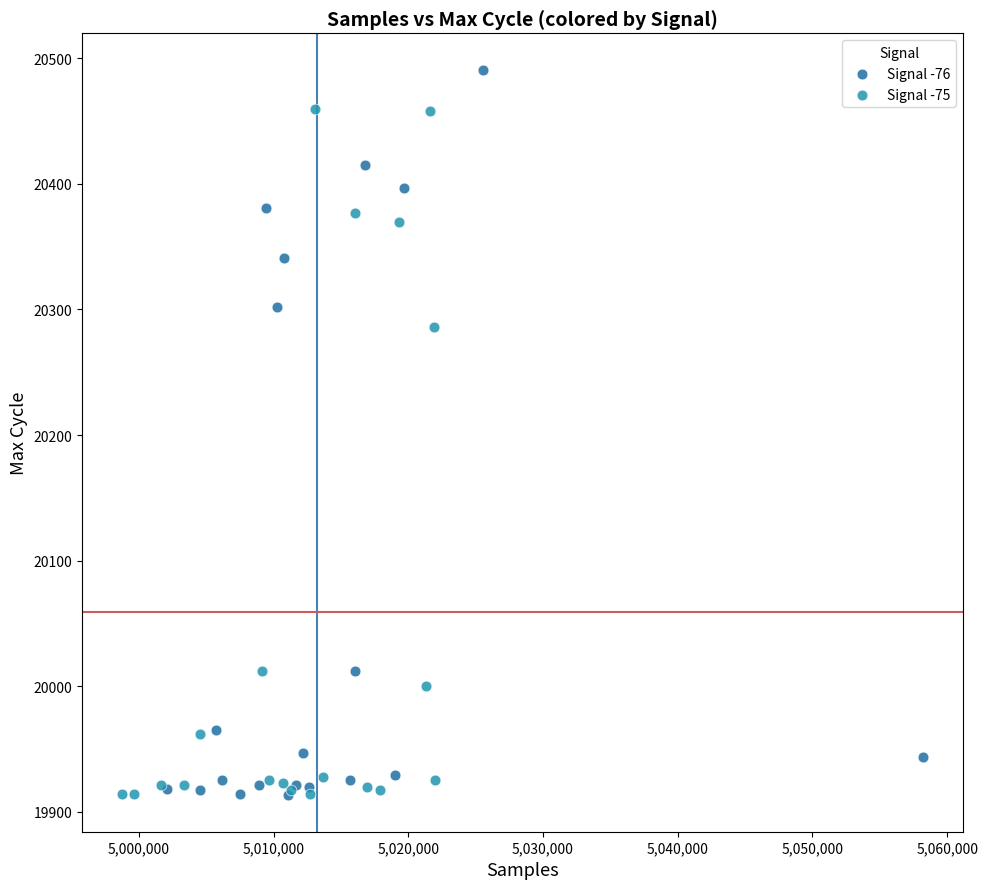

Which series has the widest spread of Y values?

Signal -76